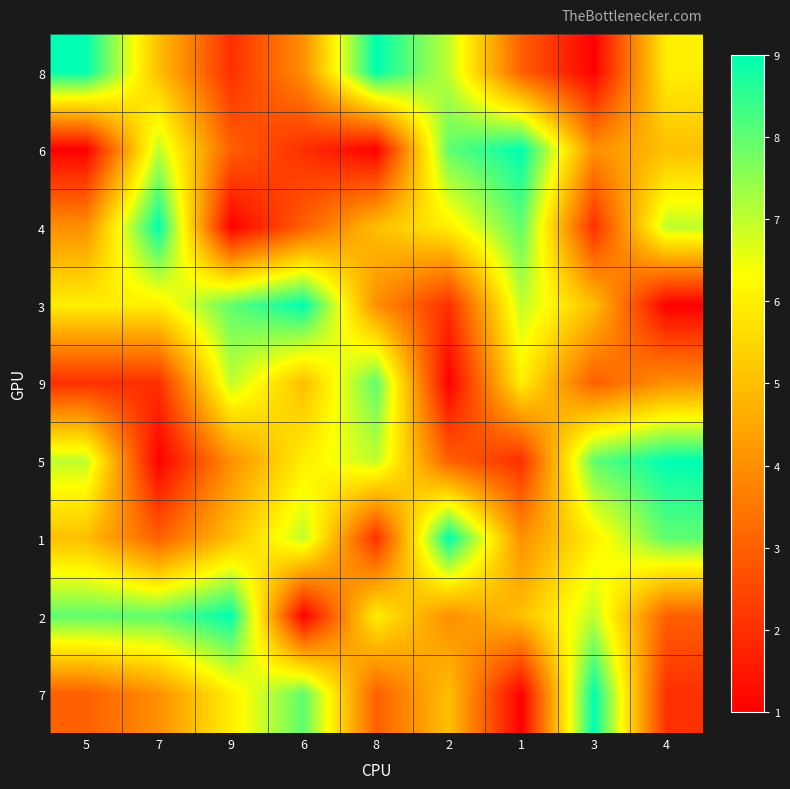

At which category is the sum across all series the highest?

5